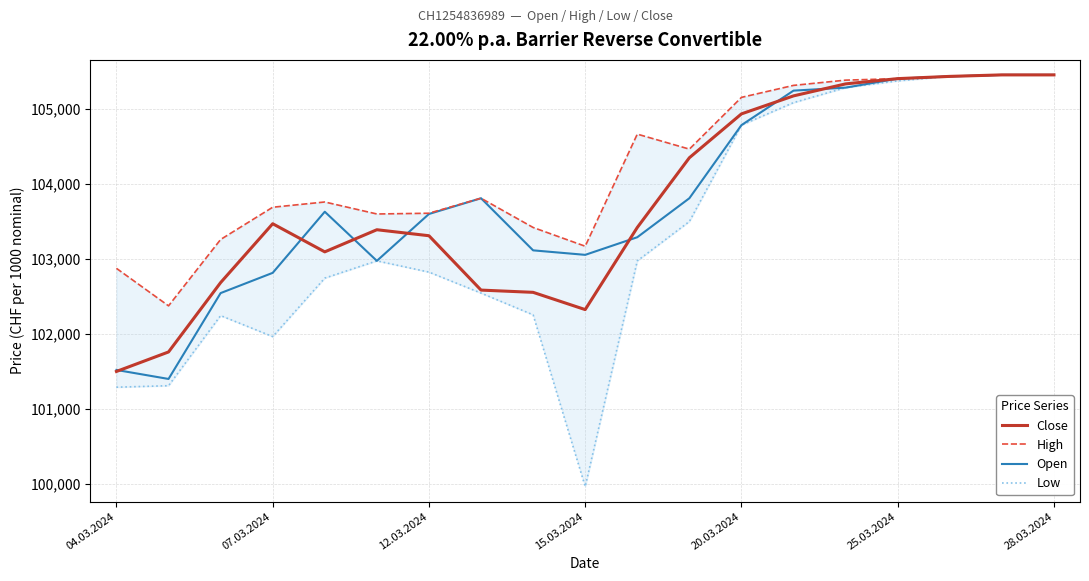

What is the total value across all series at 10?

414330